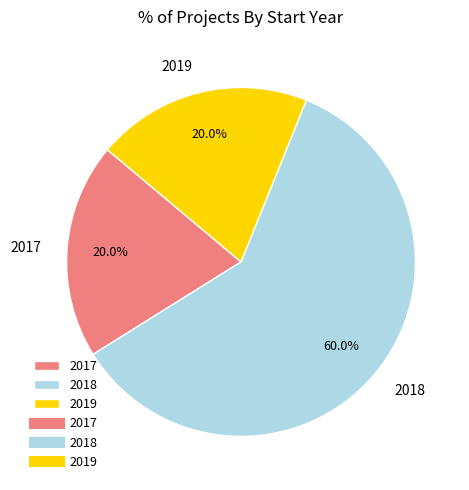

Approximately how many times larger is the value at 2019 compared to 2018?

0.3